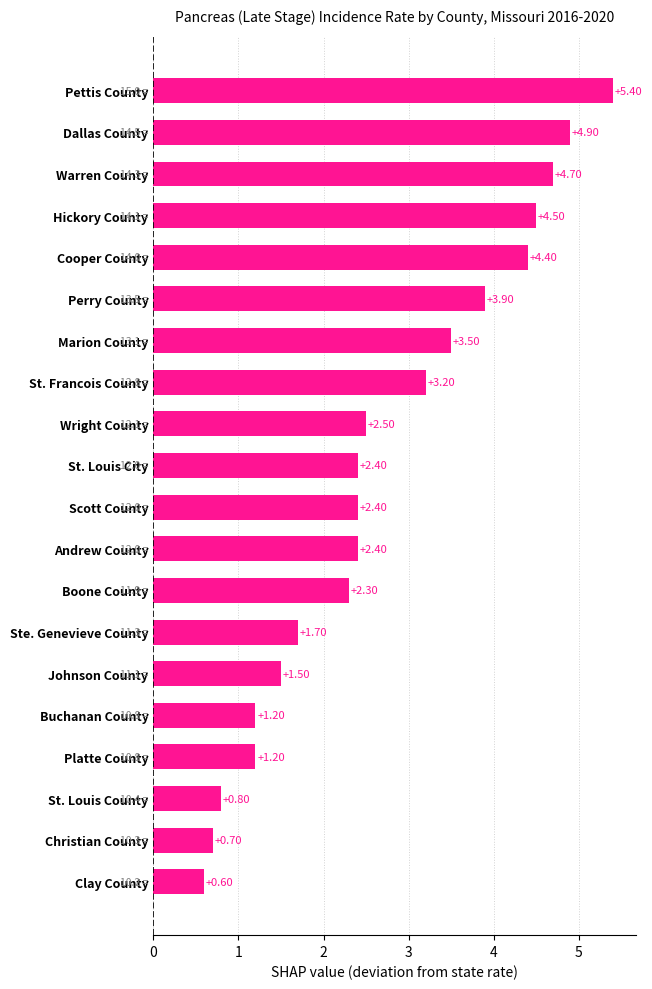

What is the label of the 6th bar from the bottom?

Johnson County